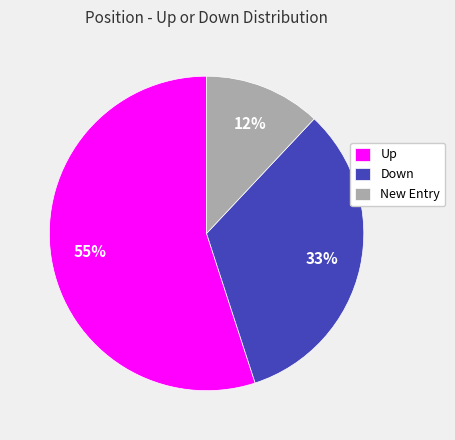

How many slices are in this pie chart?

3